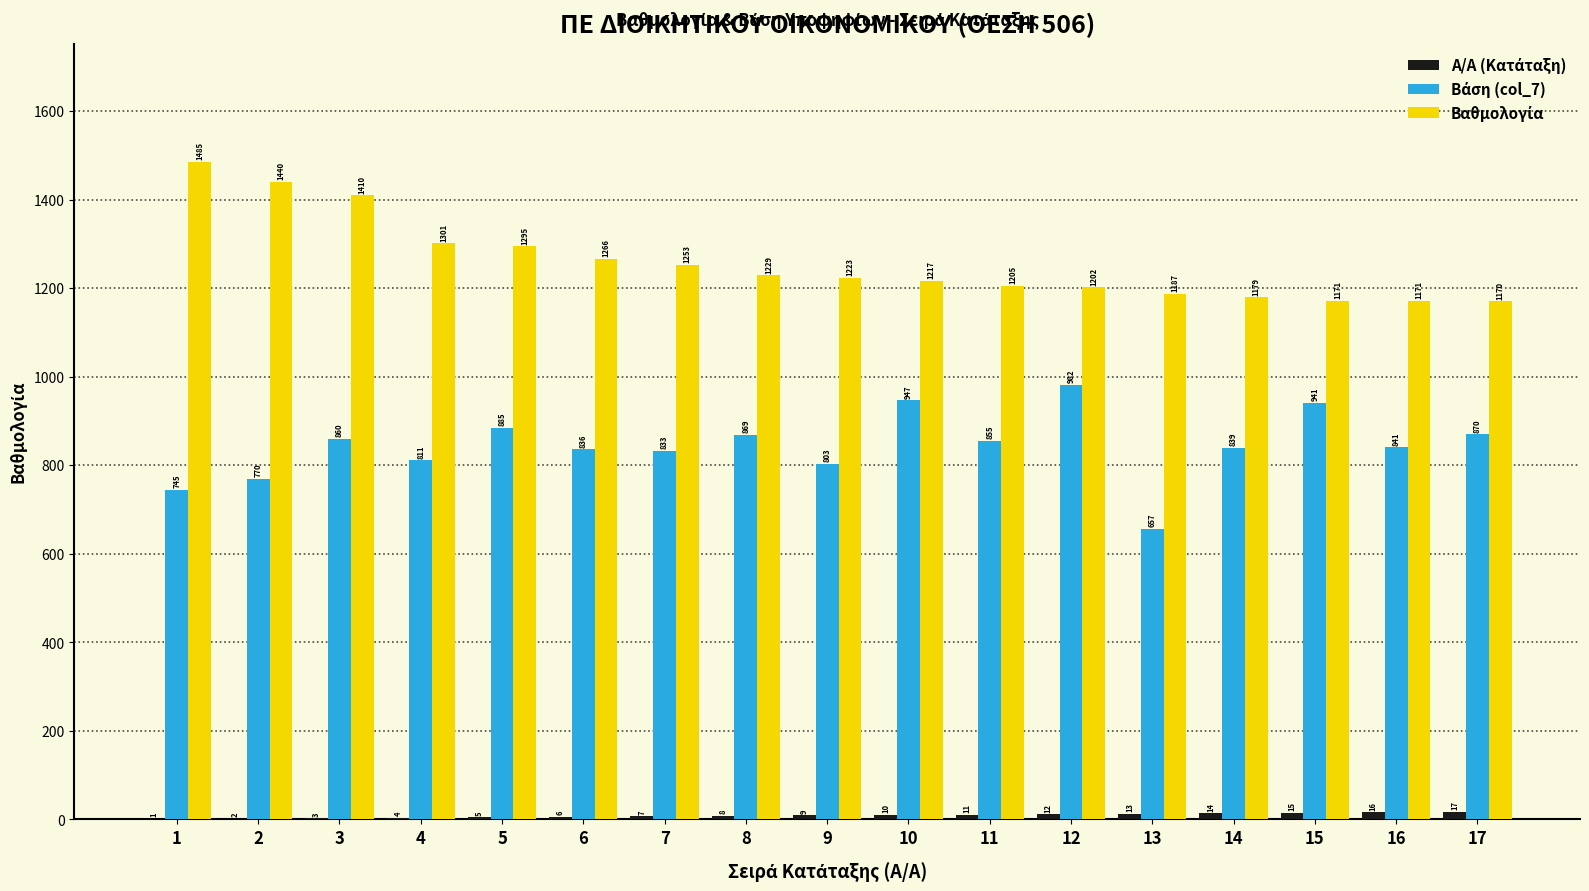

What is the total value across all series at 9?

2035